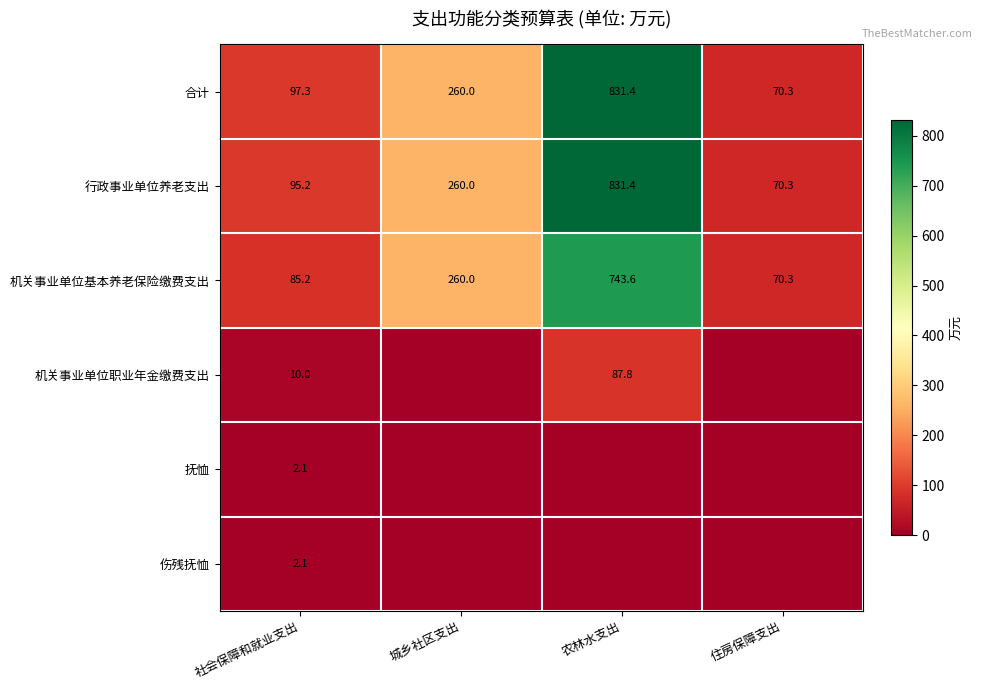

Is it true that 行政事业单位养老支出 equals 95.2 at 社会保障和就业支出?

True